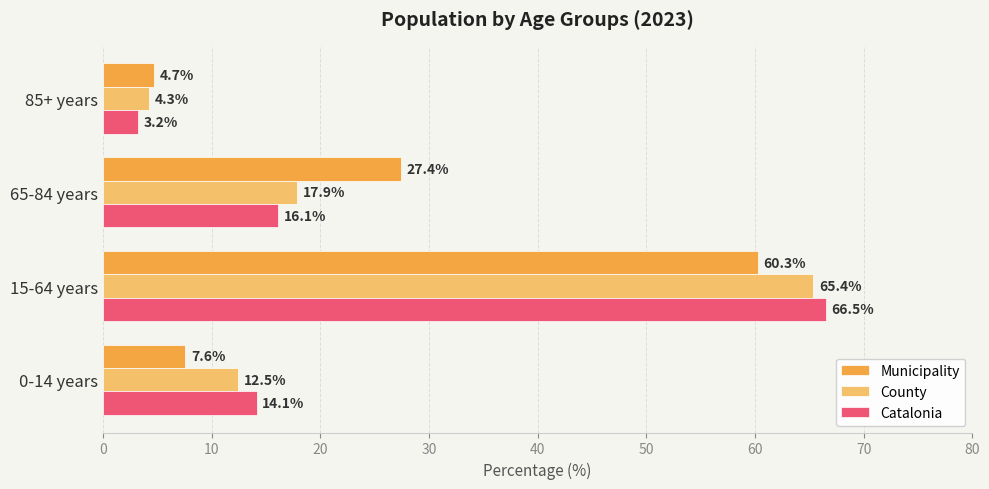

At which category is the sum across all series the highest?

15-64 years